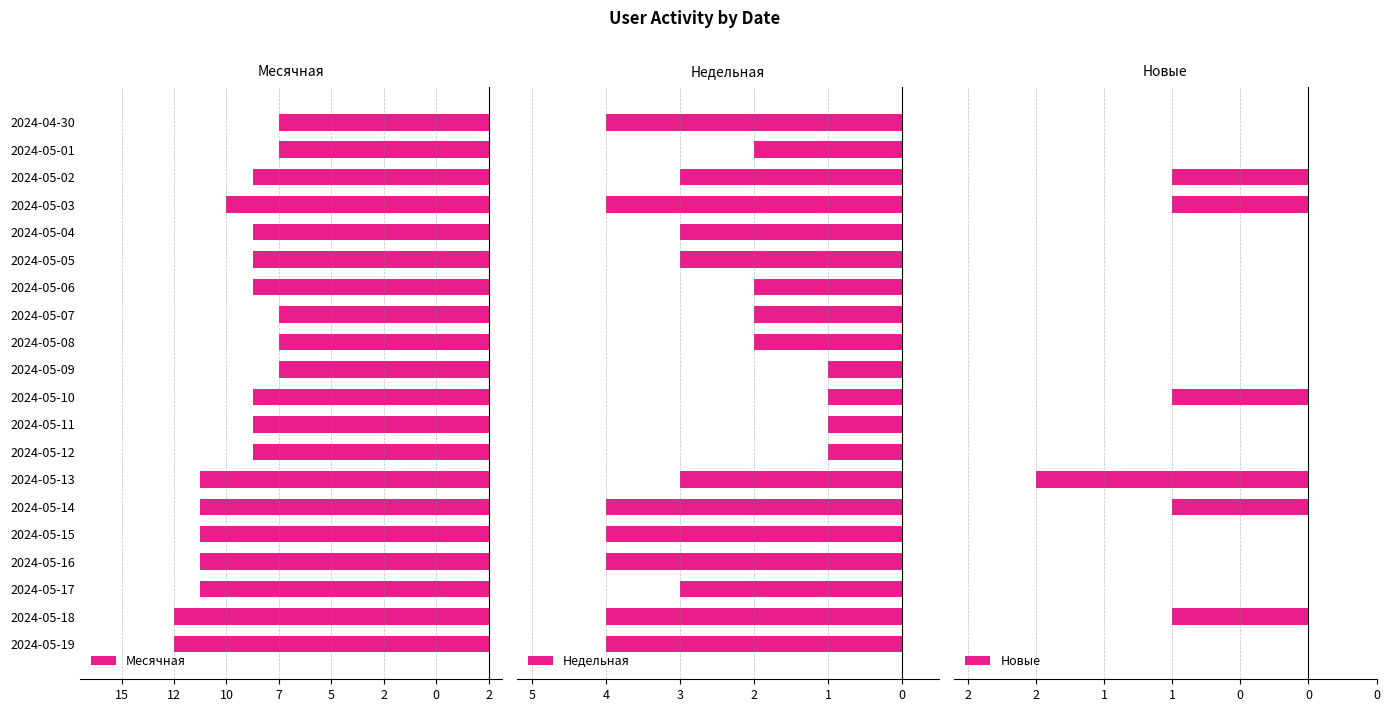

What is the label of the 20th bar from the left?

2024-04-30